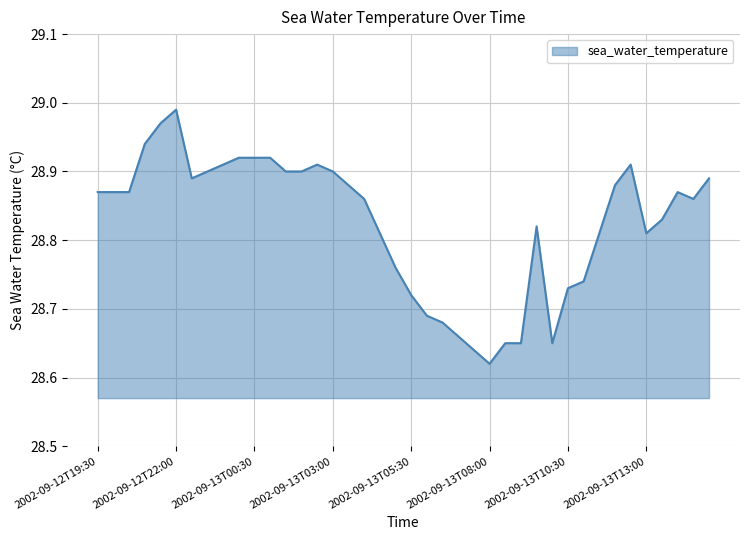

What is the difference between the maximum and minimum values?

0.4